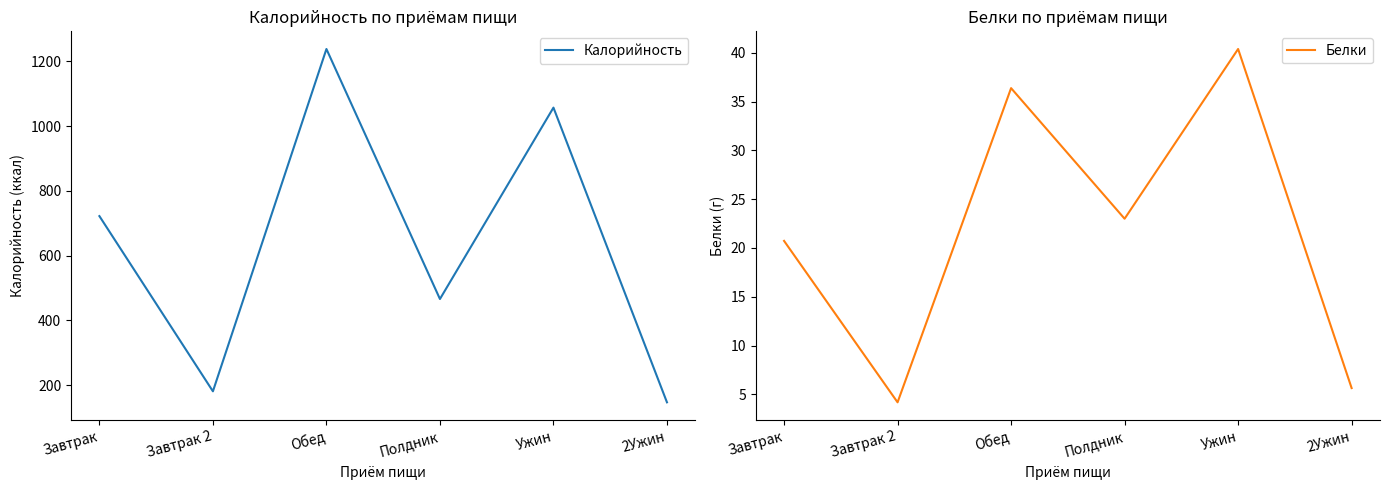

What is the difference between the Белки values at Ужин and Полдник?

17.4